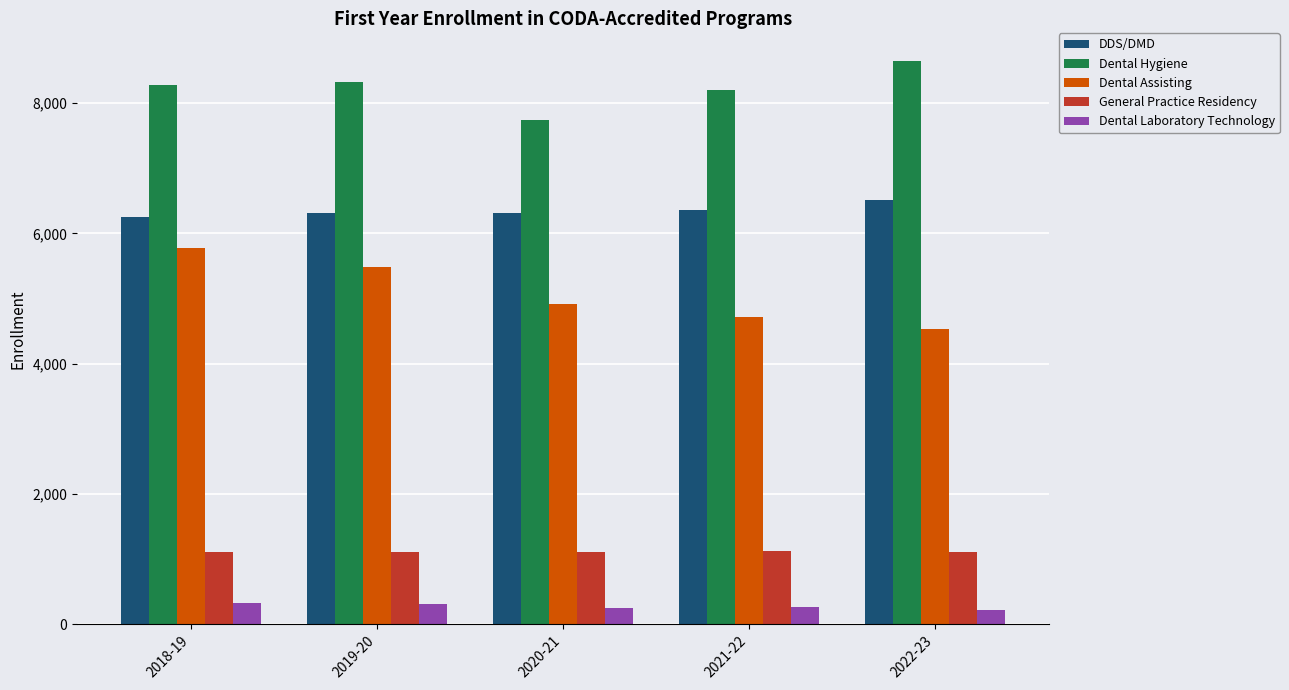

What is the value of the Dental Hygiene bar at the 4th from the left?

8197